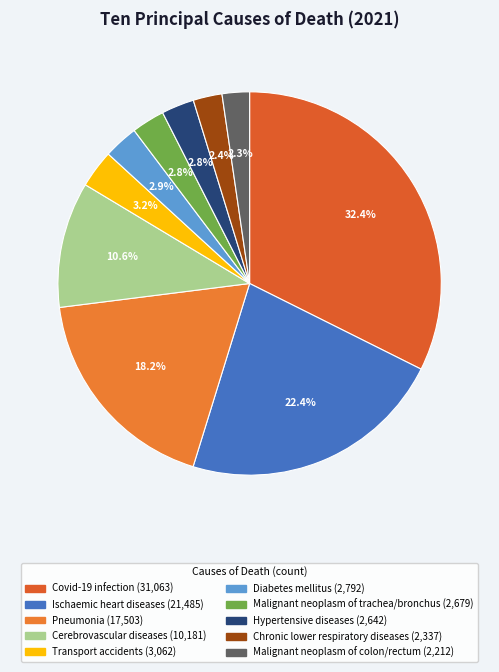

Is there any slice that represents more than half of the pie?

No